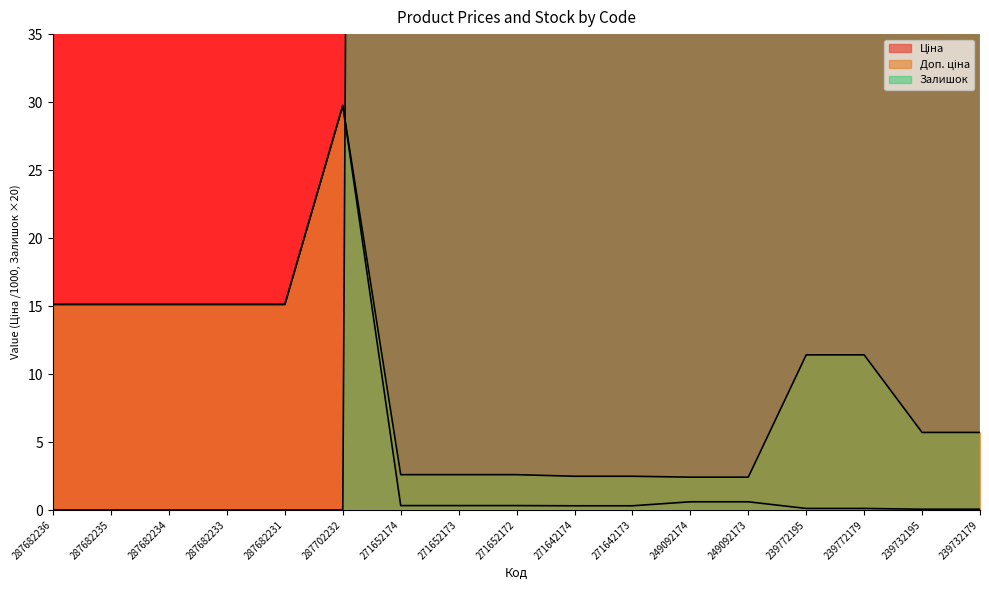

Is the value of Доп. ціна at 287682231 greater than the value of Залишок at 287682233?

Yes